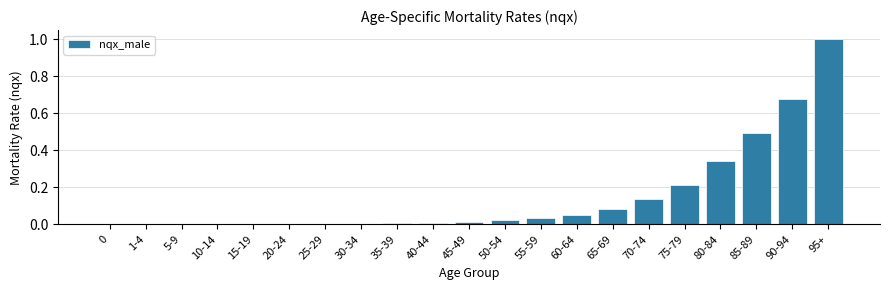

Is it true that the value at 70-74 is 0.2?

False